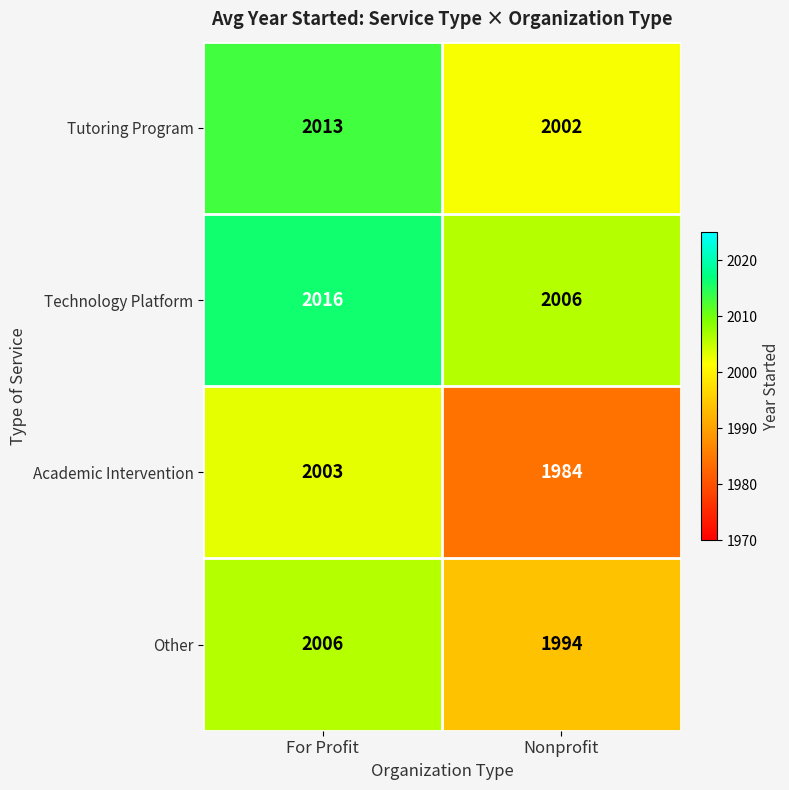

What is the spread (max minus min) of values at For Profit?

13